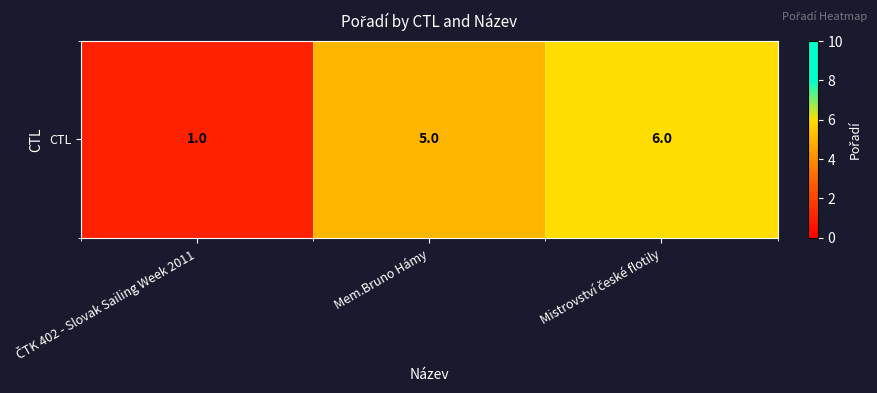

What is the change in value from ČTK 402 - Slovak Sailing Week 2011 to Mem.Bruno Hámy?

+4